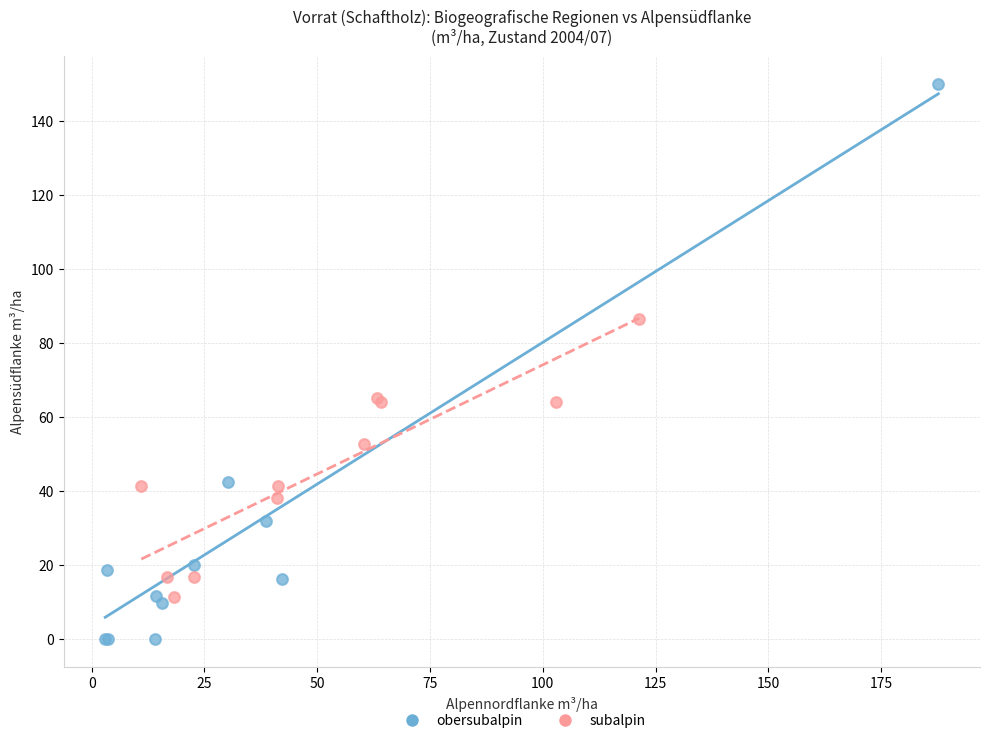

Which series contains the highest Y value?

obersubalpin